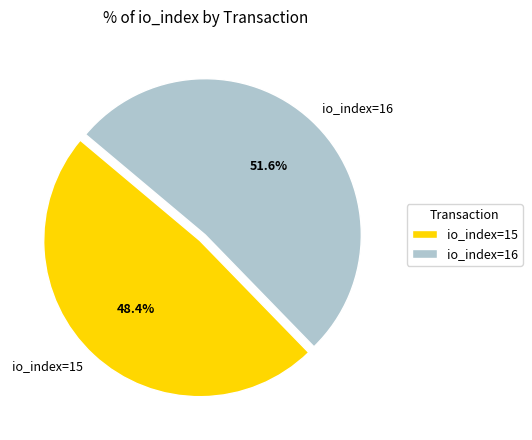

Count the number of slices in the pie.

2